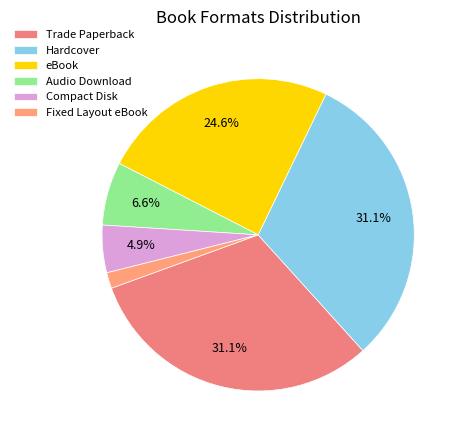

How many segments does this pie chart have?

6